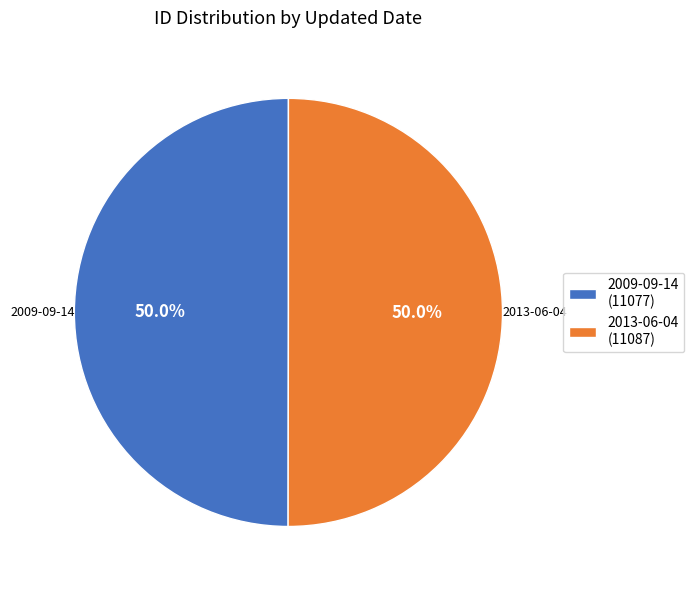

What is the ratio of the value at 2013-06-04 (11087) to the value at 2009-09-14 (11077)?

1.0